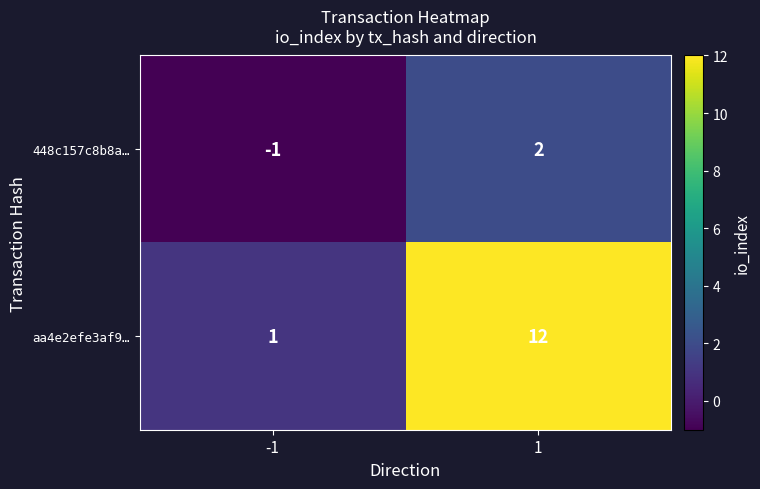

How many distinct data groups are displayed?

2